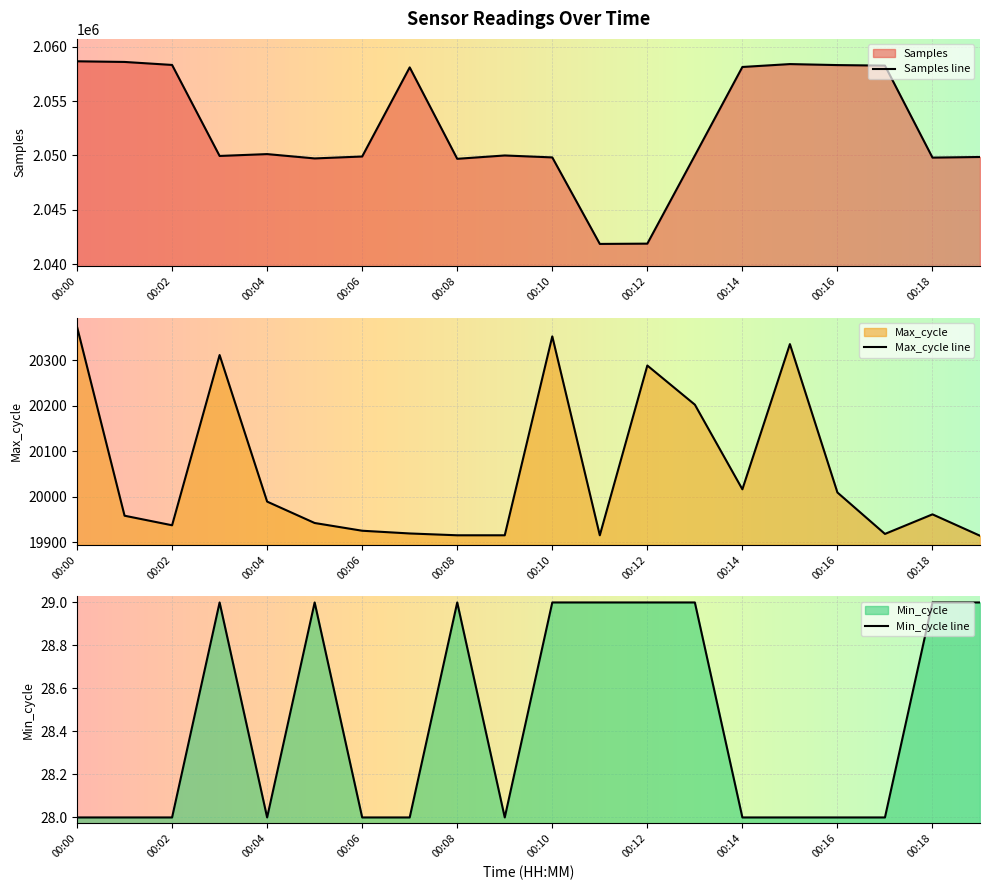

How many Min_cycle values are between 28 and 29?

20